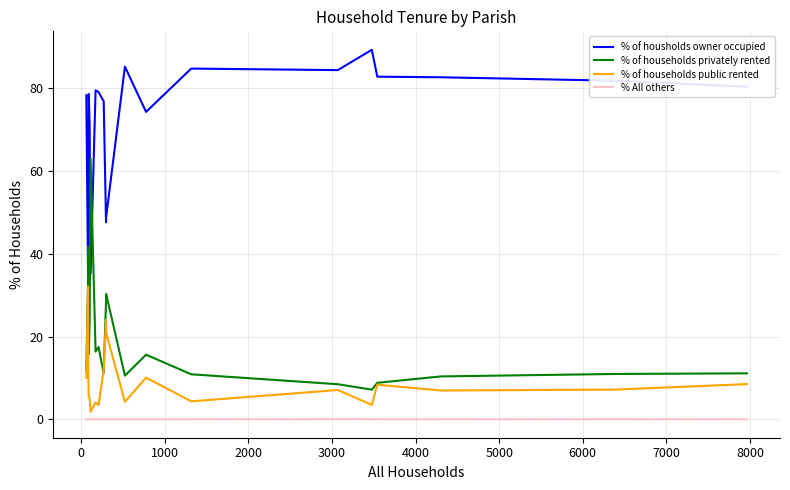

What is the maximum value for % of housholds owner occupied?

89.3